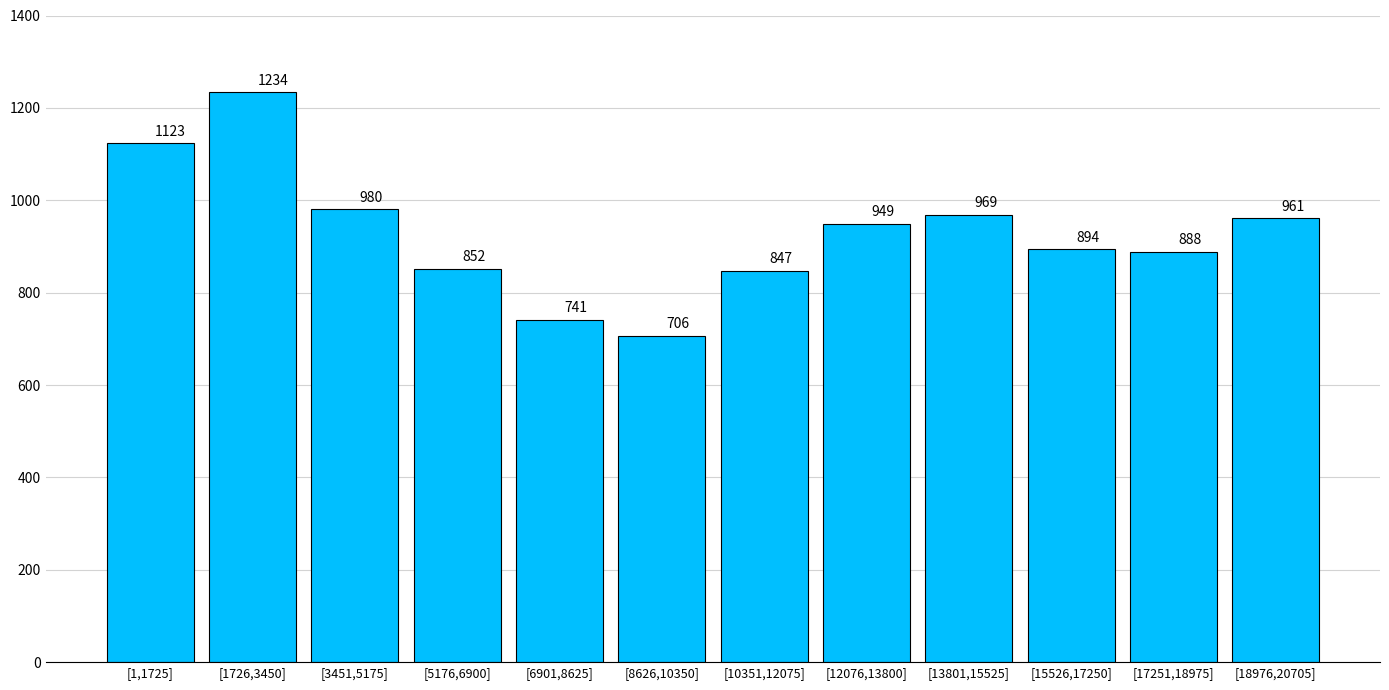

Reading left to right, list all the values displayed in this chart.

1123	1234	980	852	741	706	847	949	969	894	888	961